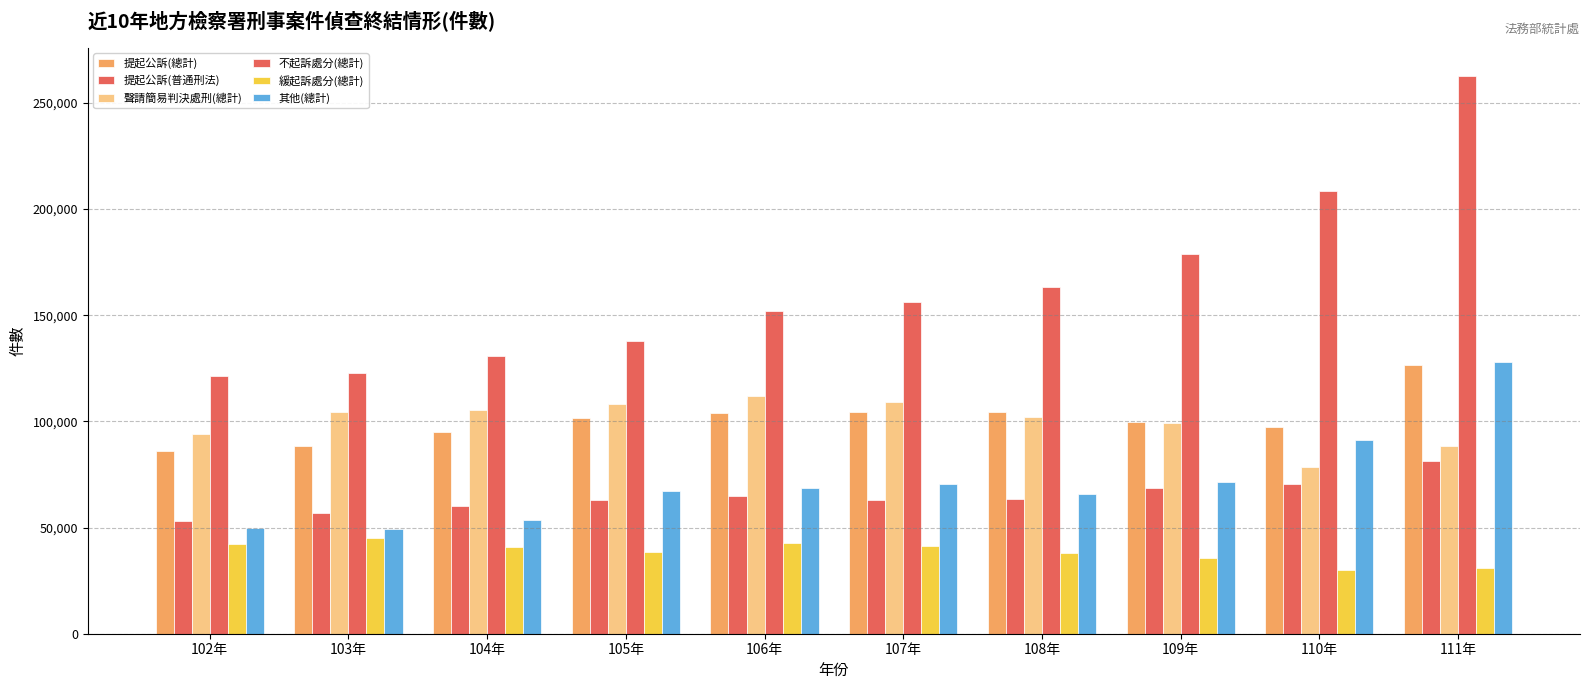

The value of 不起訴處分(總計) at 105年 is 199525. True or false?

False